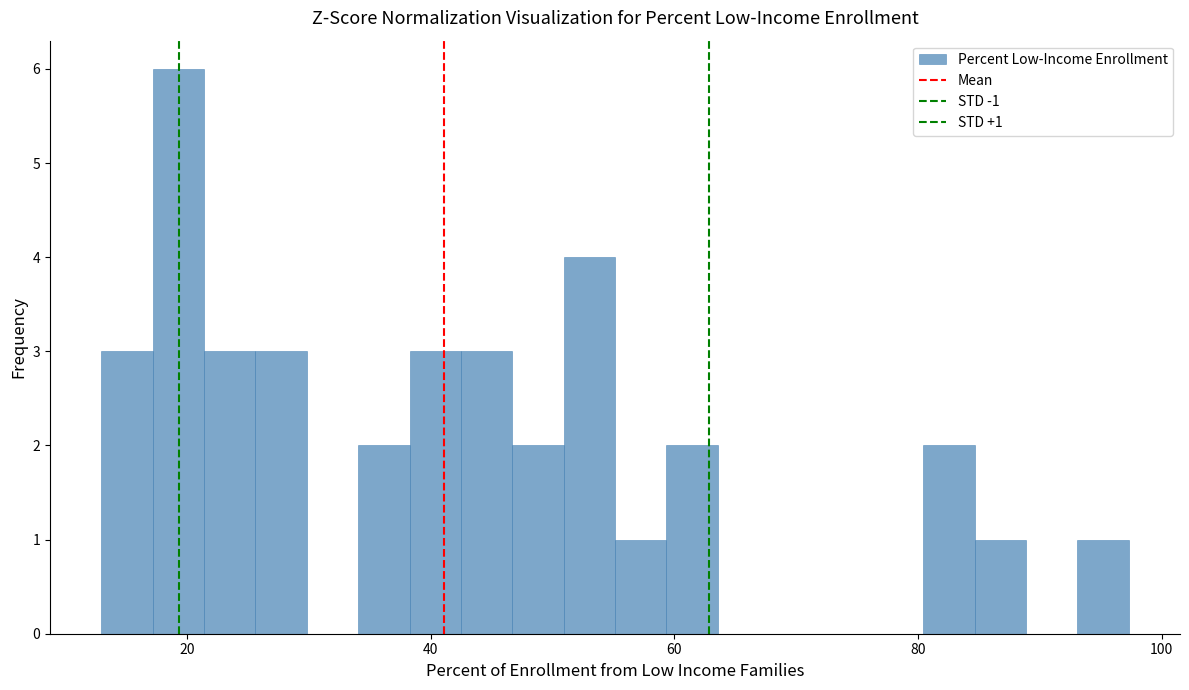

Read against the x-axis, roughly where is the centre of the tallest bar?

20